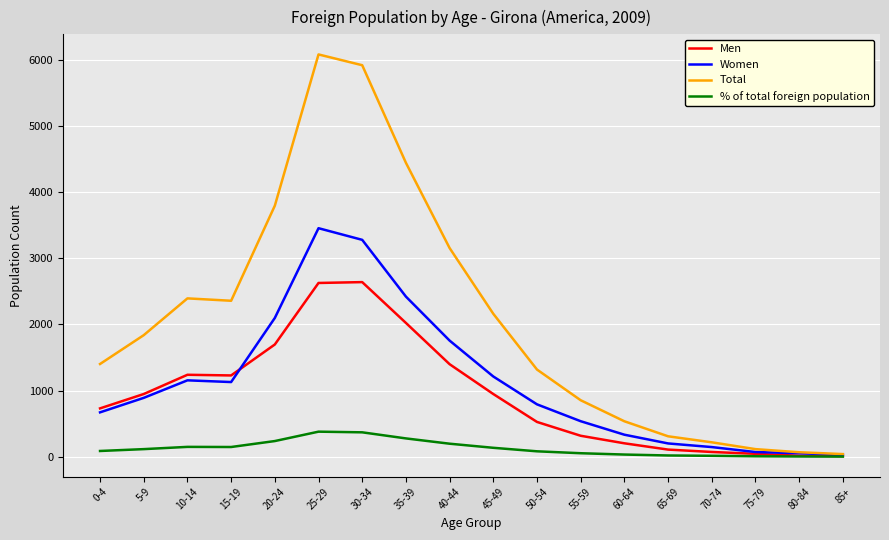

At 30-34, list the series in order from largest to smallest.

Total, Women, Men, % of total foreign population